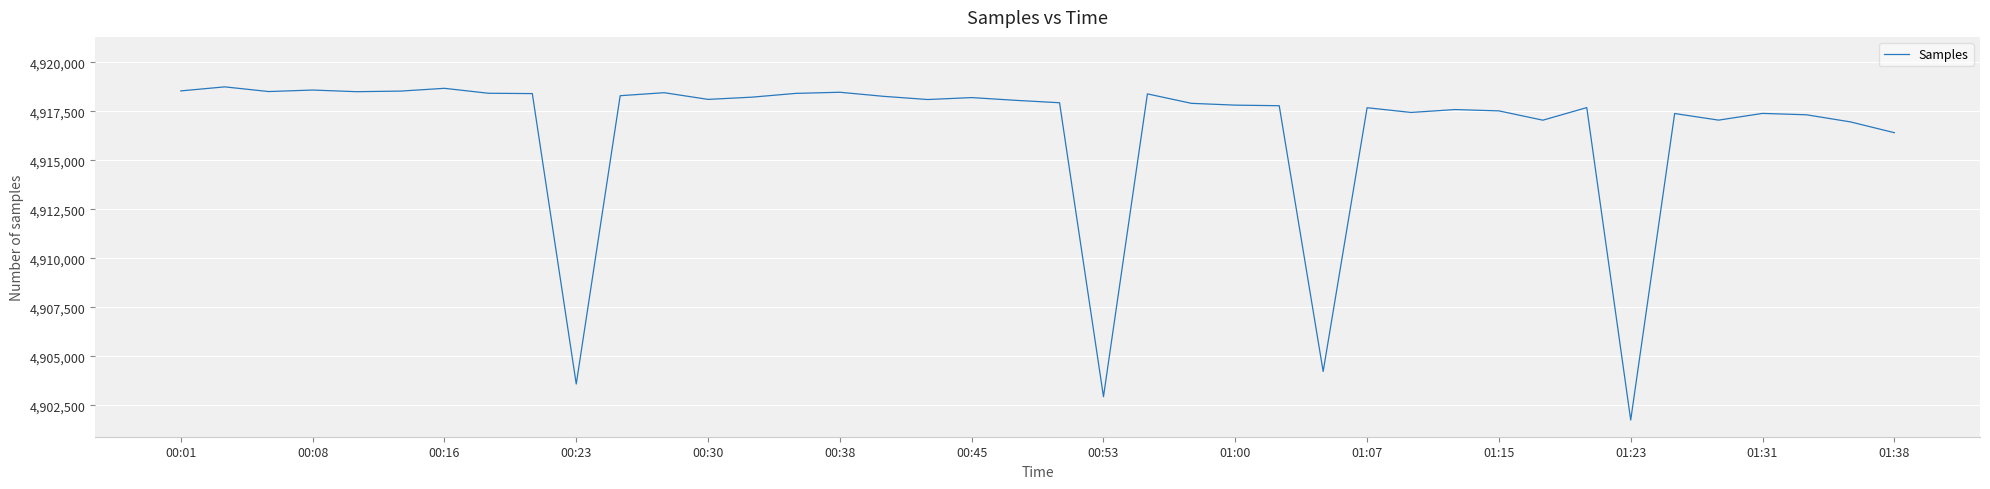

What is the smallest value displayed?

4901743